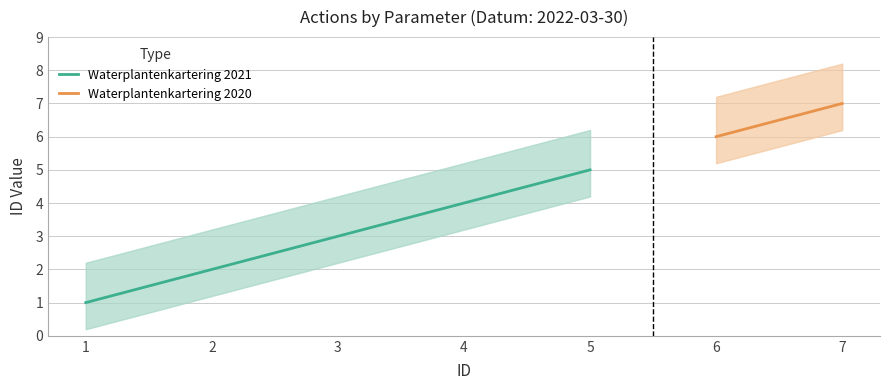

The value of Waterplantenkartering 2021 at 3 is 3. True or false?

True